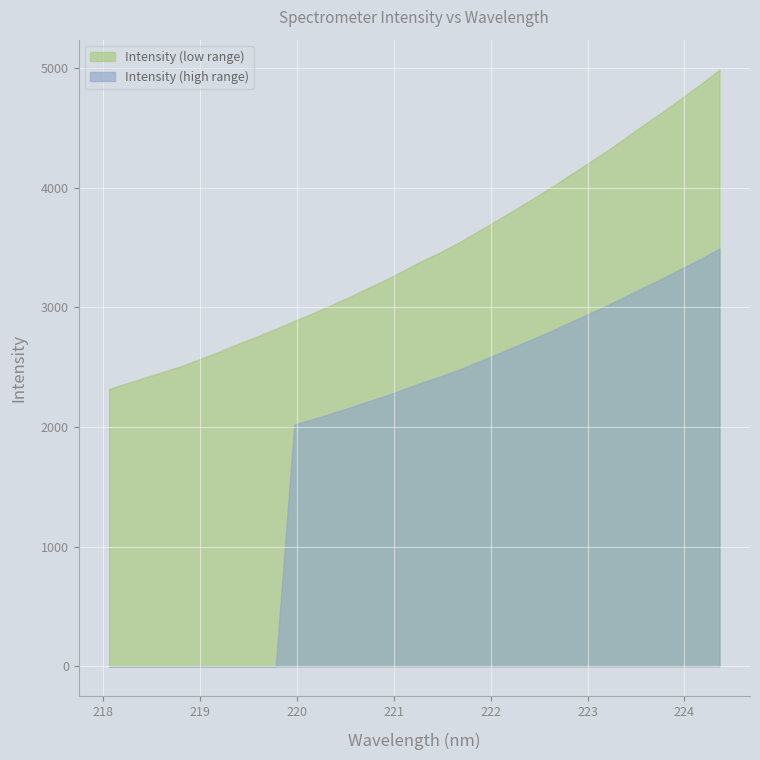

Reading left to right, list all the values displayed in this chart.

218.0596=2317.8	218.2508=2366.9	218.442=2415.3	218.6332=2464.7	218.8244=2513.6	219.0156=2573.3	219.2067=2632.3	219.3979=2696.6	219.589=2756.7	219.7801=2819.3	219.9712=2885.9	220.1623=2949.6	220.3533=3018.7	220.5444=3087.3	220.7354=3162.7	220.9264=3233.9	221.1174=3314.4	221.3083=3394.4	221.4993=3467.9	221.6902=3549.8	221.8812=3640.6	222.0721=3729.8	222.263=3823.5	222.4538=3916.2	222.6447=4013.1	222.8355=4114.7	223.0264=4214.6	223.2172=4316.8	223.408=4425.9	223.5987=4535.6	223.7895=4640.2	223.9802=4753.8	224.1709=4865.5	224.3616=4986.1